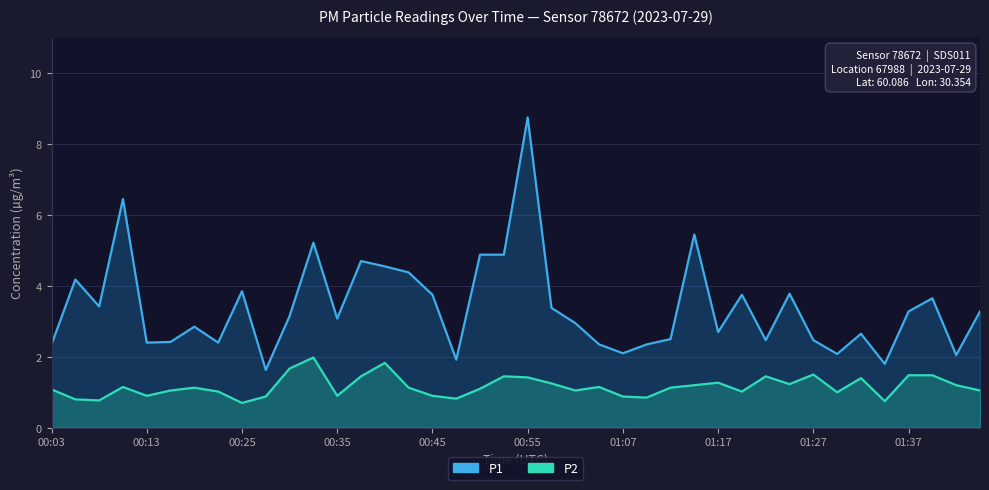

What is the average value of the P2 series?

1.2